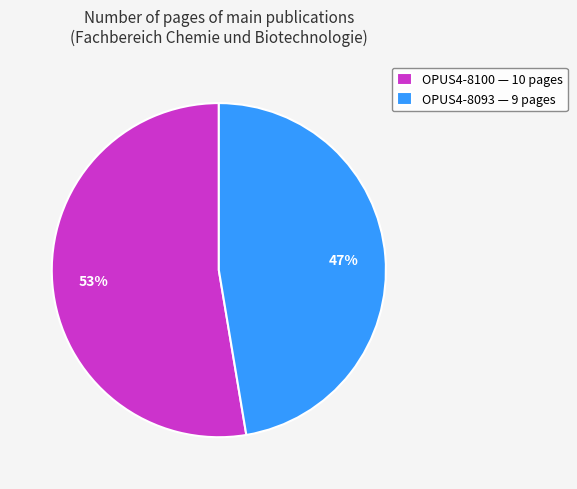

Is there any slice that represents more than half of the pie?

Yes